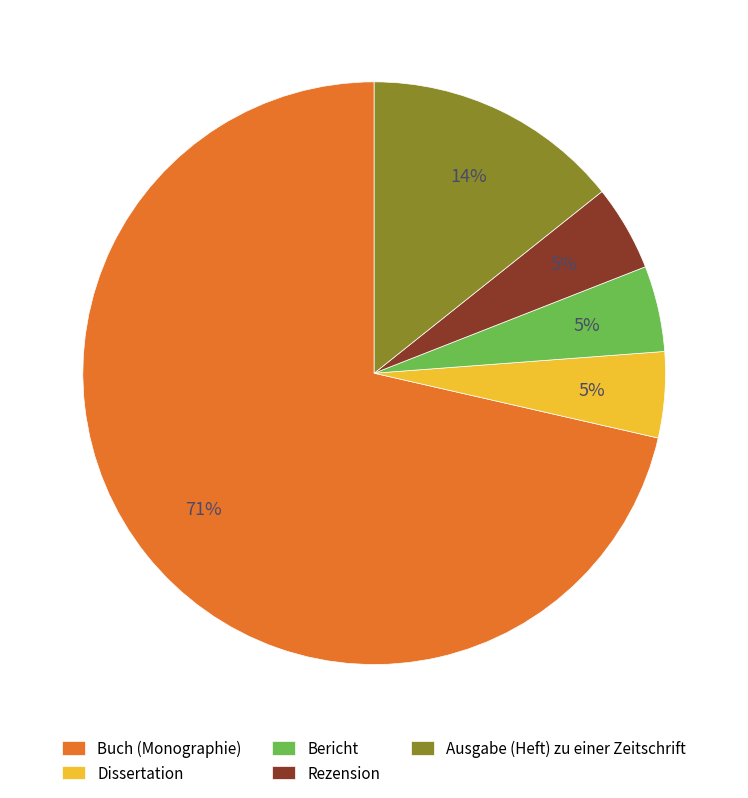

Is there a majority slice in this chart?

Yes